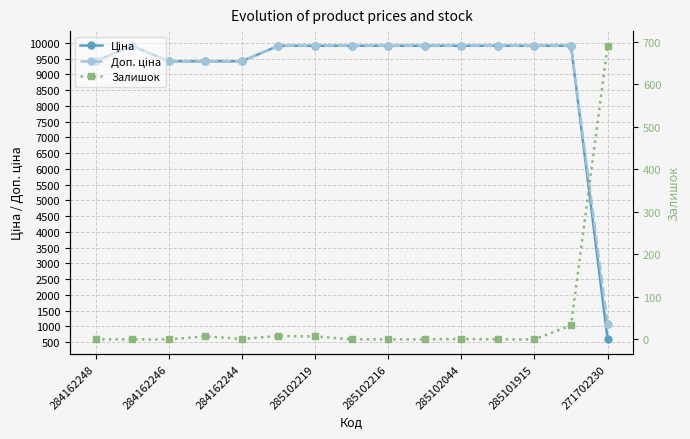

How many lines are shown in the chart?

3